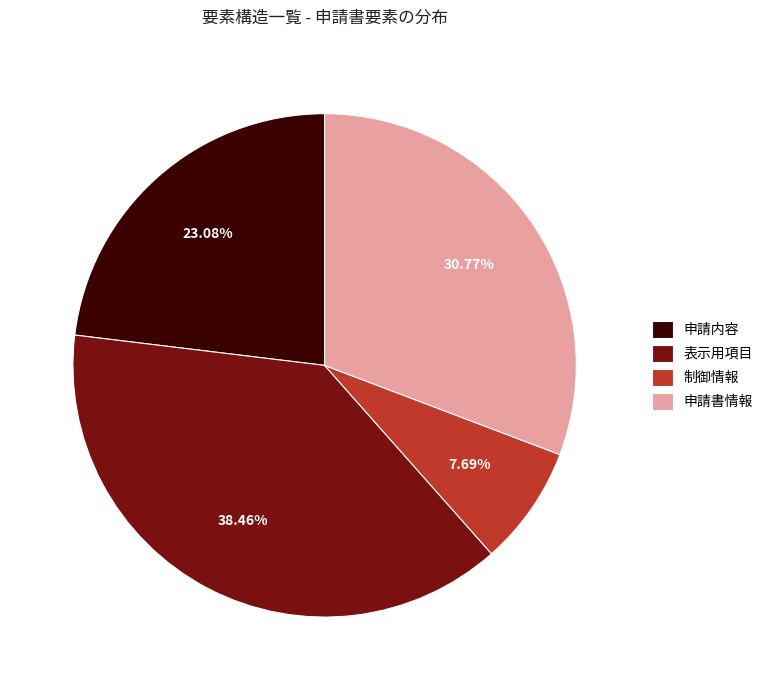

True or false: 申請内容 accounts for 11% of the total.

False